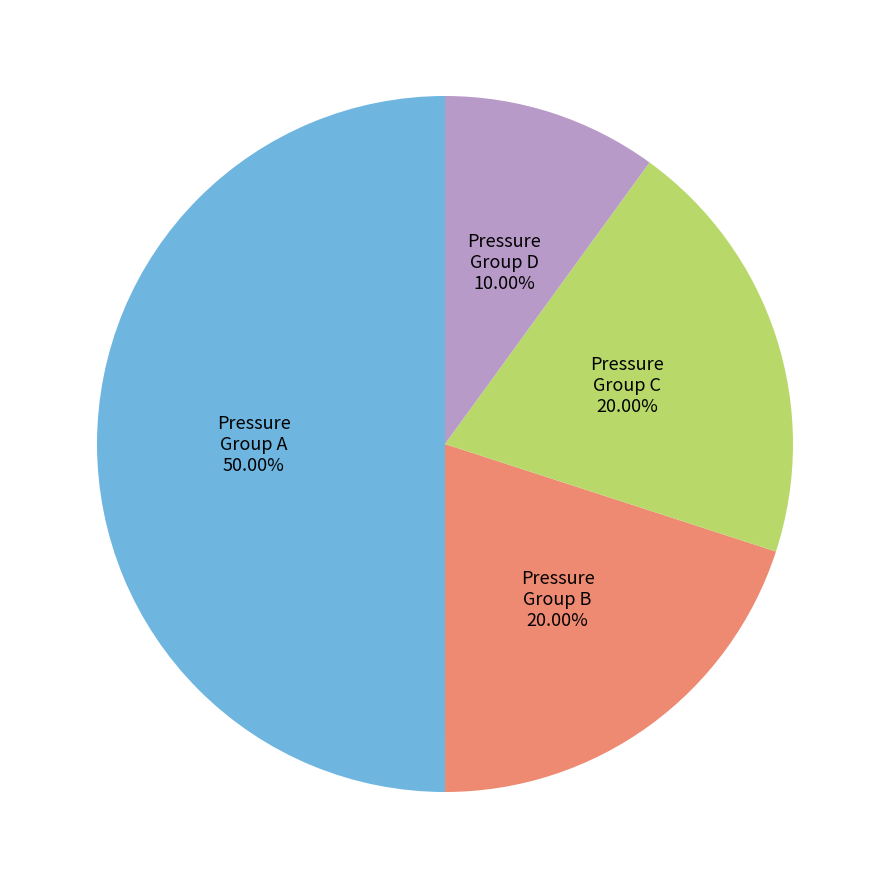

Does Pressure Group C account for over 50% of the chart?

No